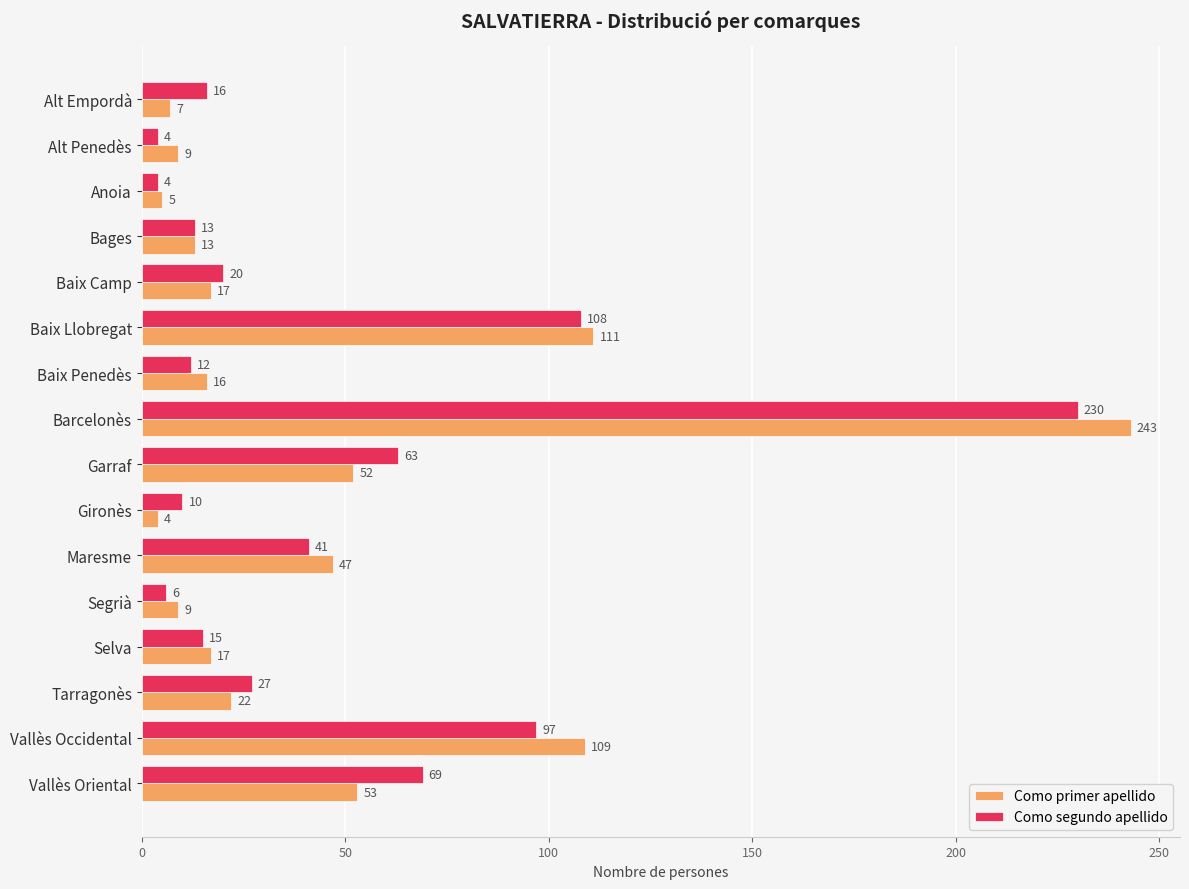

How many data points in Como segundo apellido are less than 20?

8